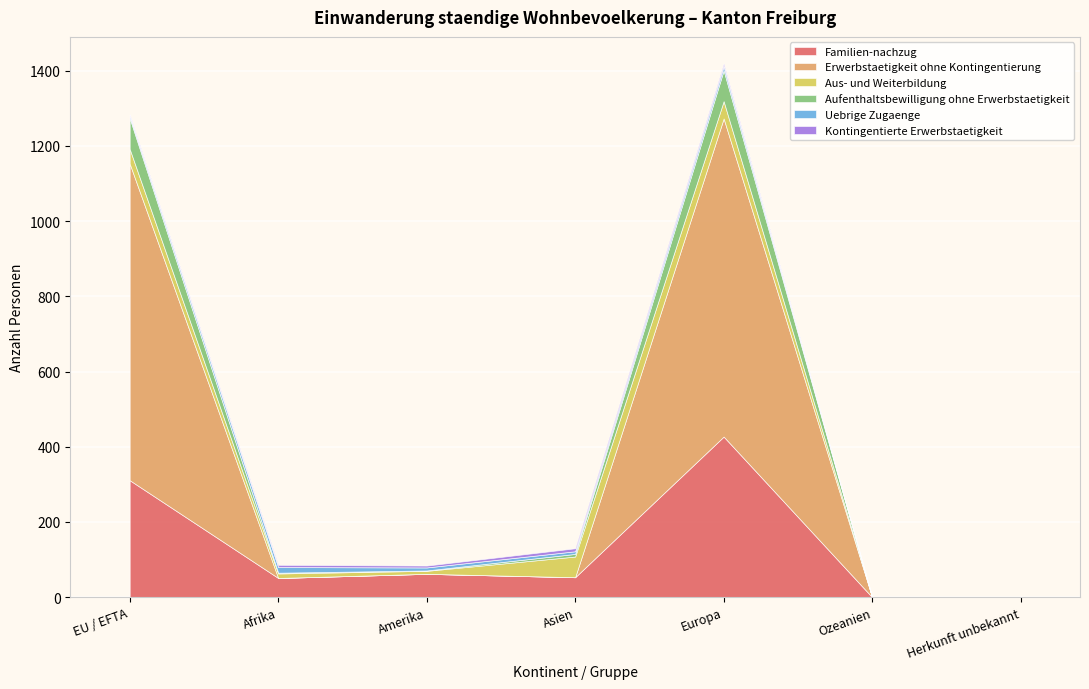

Which series has the largest total across all categories?

Erwerbstaetigkeit ohne Kontingentierung